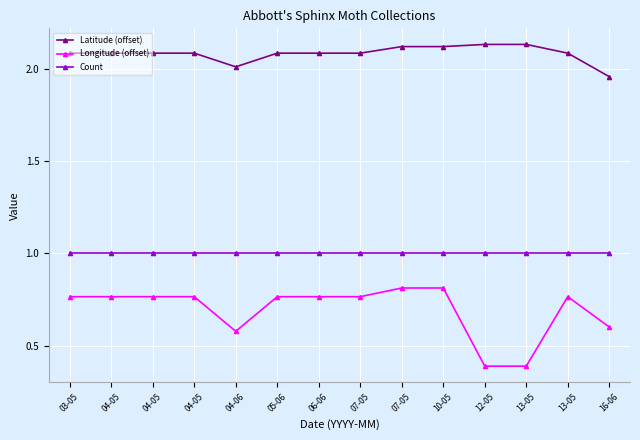

What is the label of the 3rd point from the right?

13-05